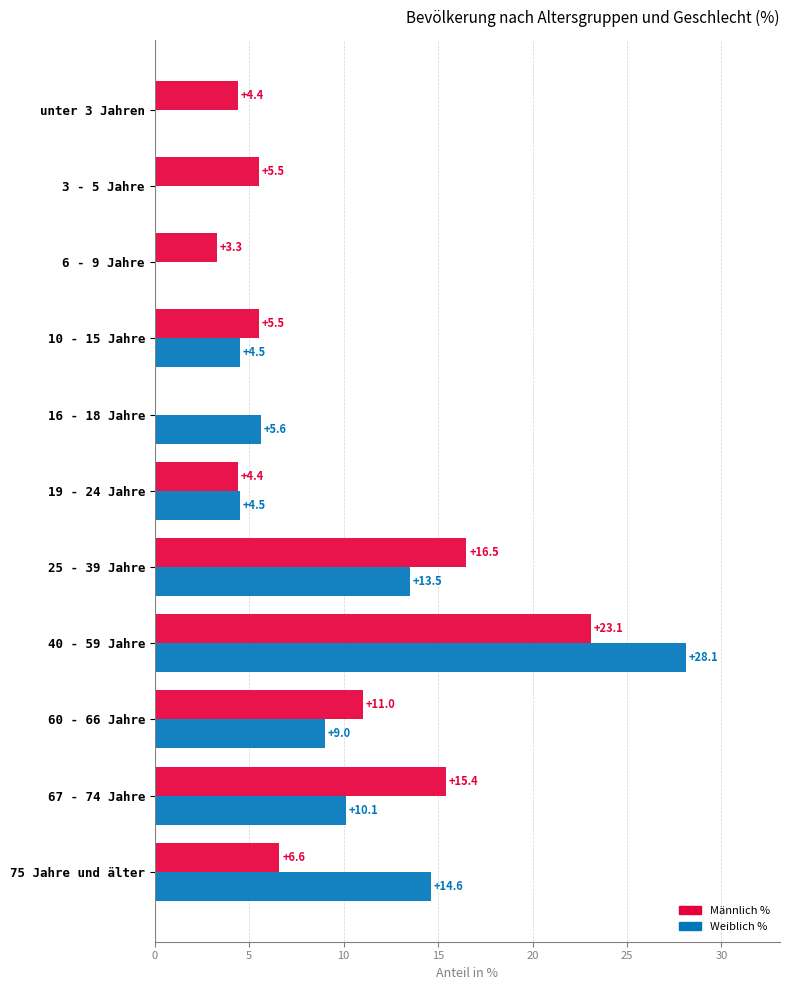

True or false: Weiblich % has a value of 47.0 at 40 - 59 Jahre.

False